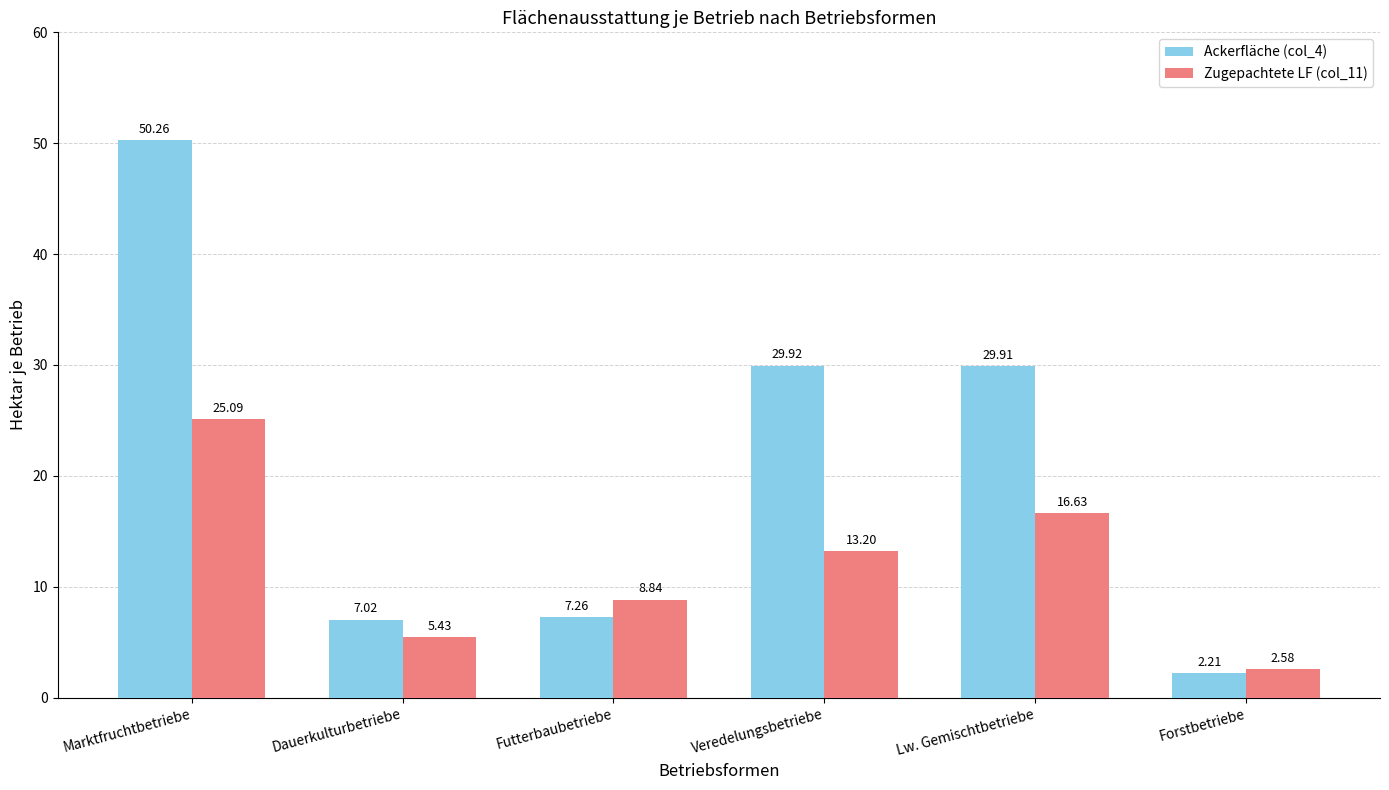

What is the spread (max minus min) of values at Lw. Gemischtbetriebe?

13.3